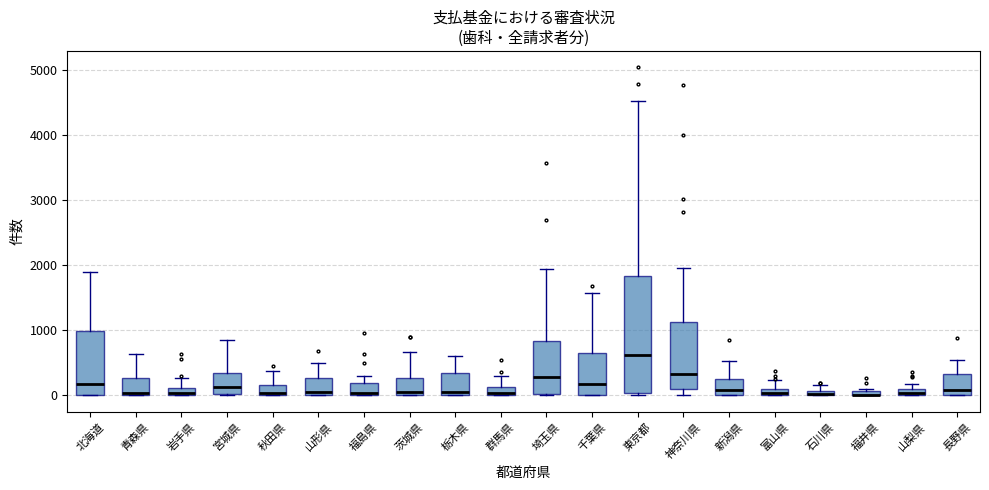

Where is the lower edge of the box for 東京都 on the y-axis? The values are not printed on the chart, so give them approximately, as read against the axis.

0